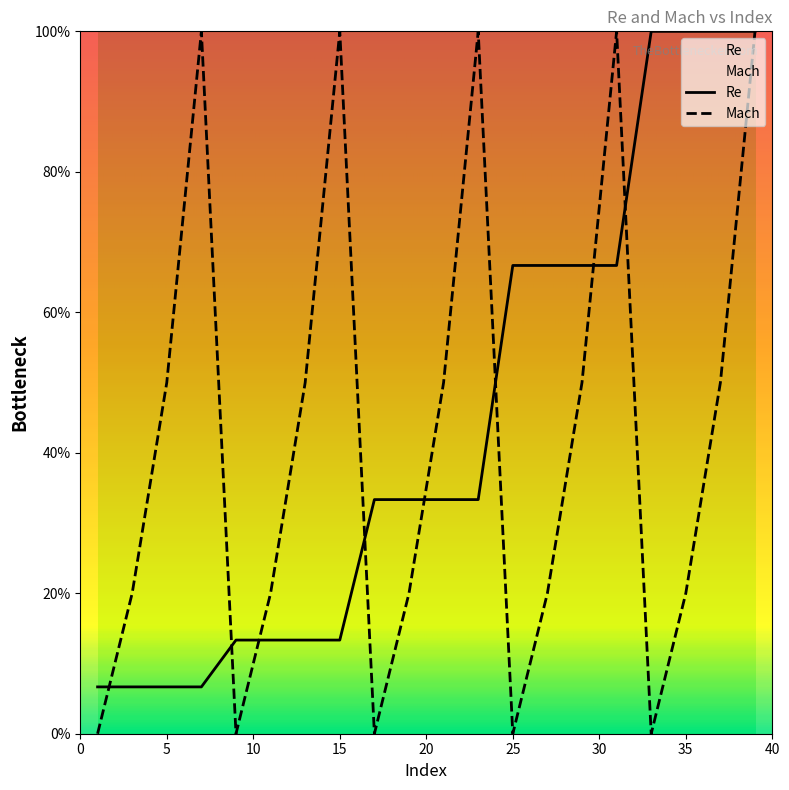

Rank the series by their average value, from highest to lowest.

Re, Mach